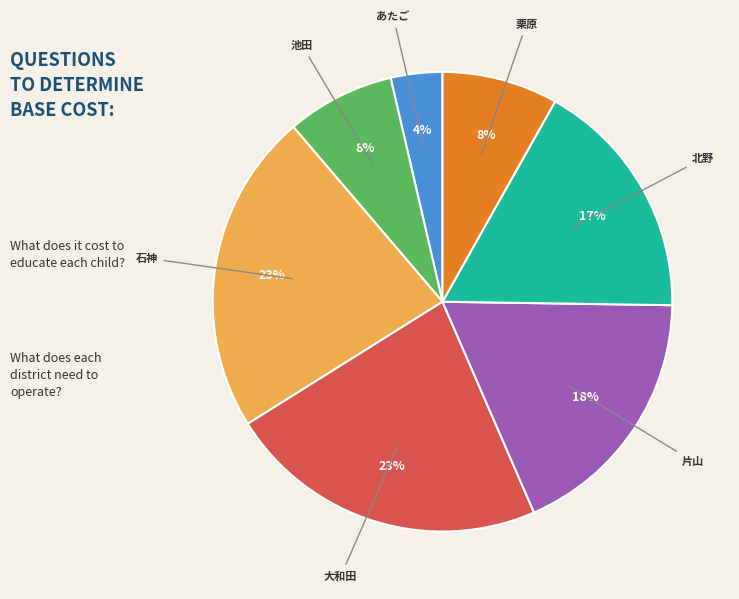

Which category has the smallest portion of the pie?

あたご